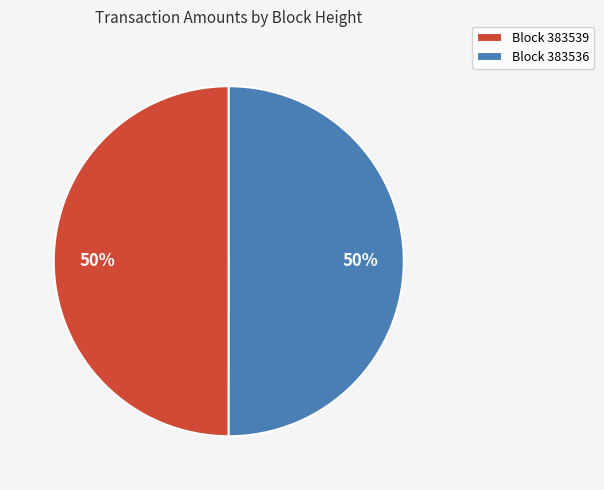

Is it true that Block 383536 is 57% of the pie?

False